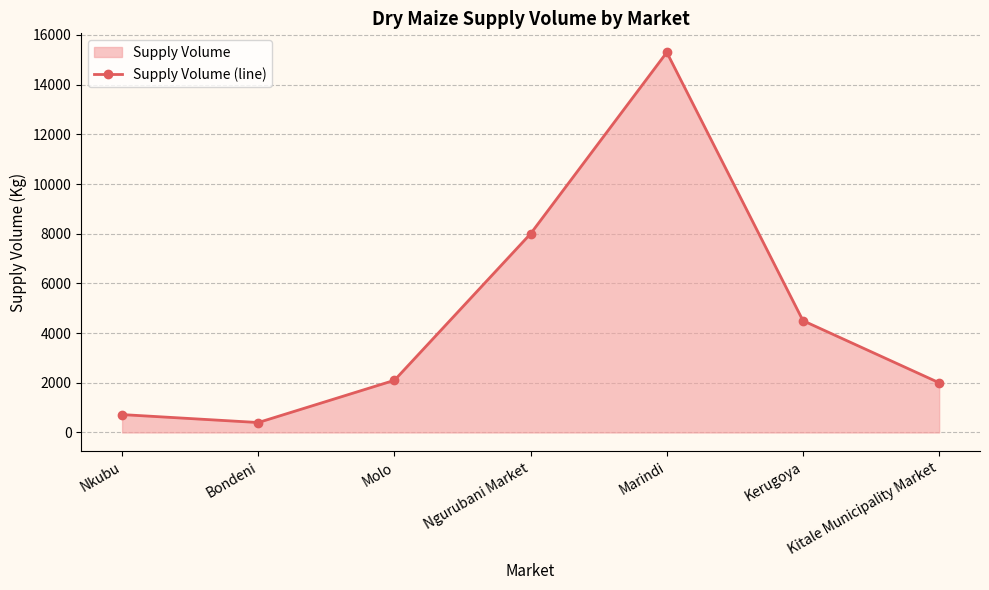

Where is the first local minimum?

Bondeni